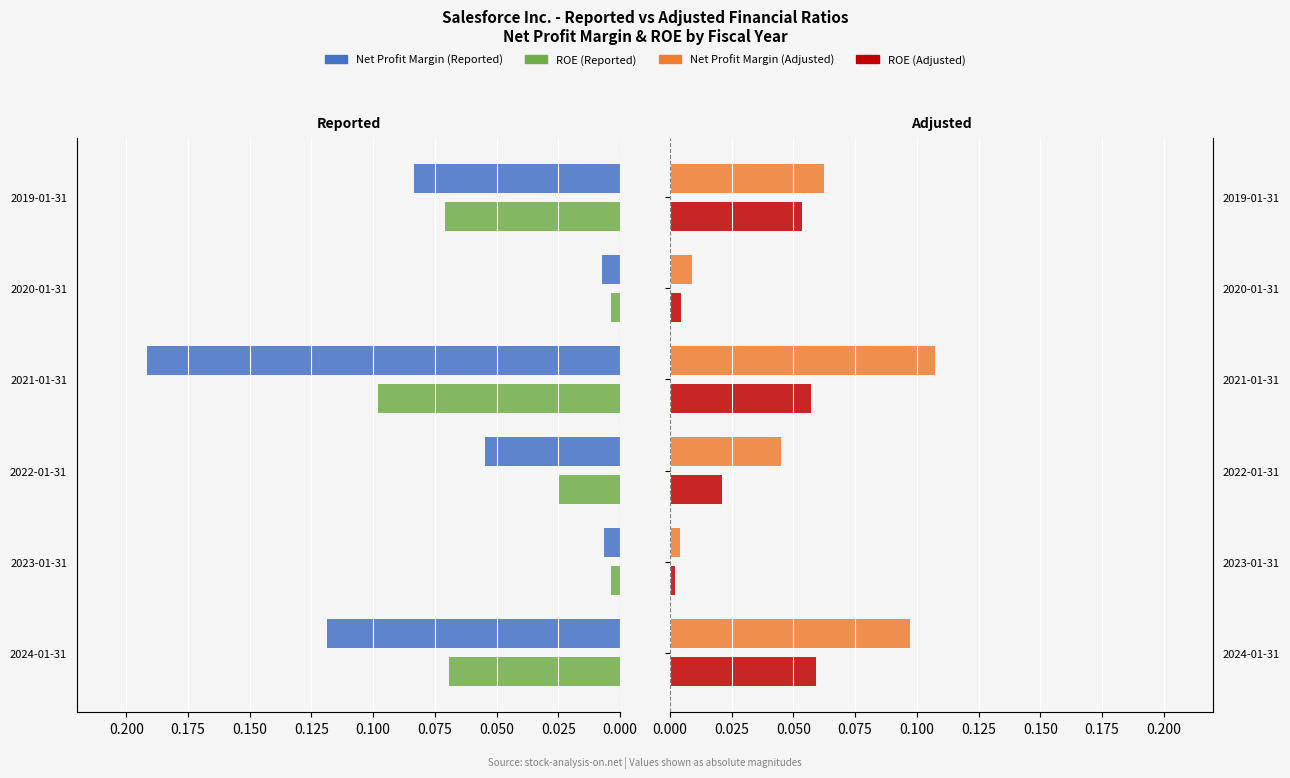

The Adjusted Net Profit Margin series shows 0.1 at 2019-01-31. True or false?

True